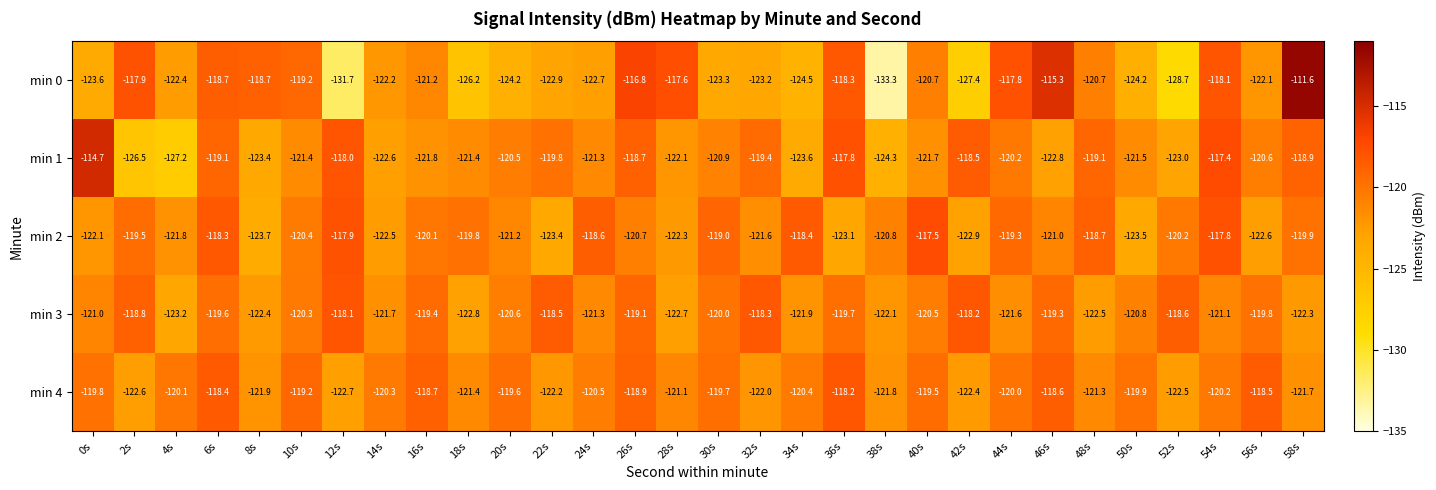

List the series in order of their peak value, highest first.

min 0, min 1, min 2, min 3, min 4